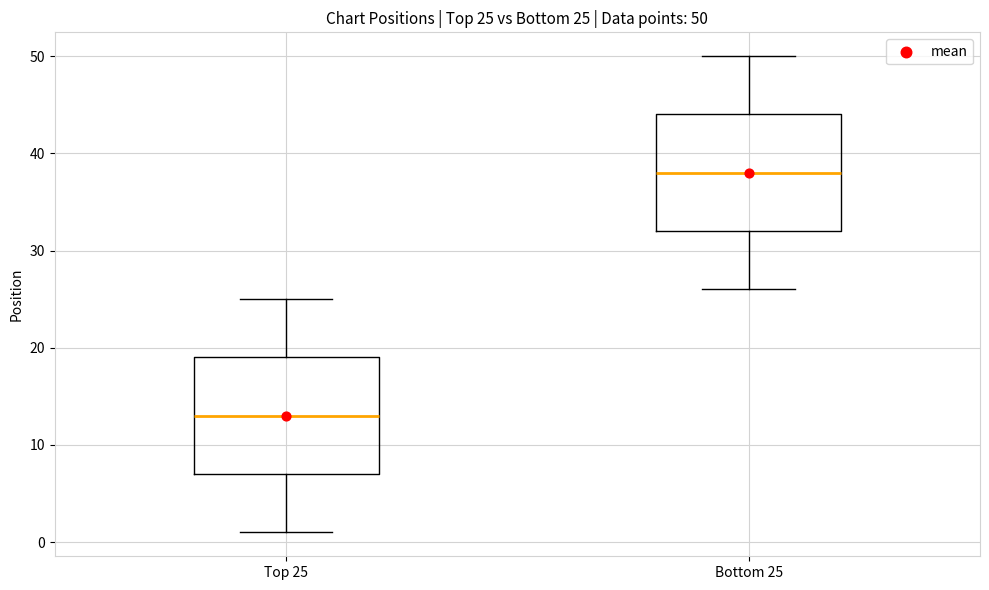

Which box's median line is the highest?

Bottom 25